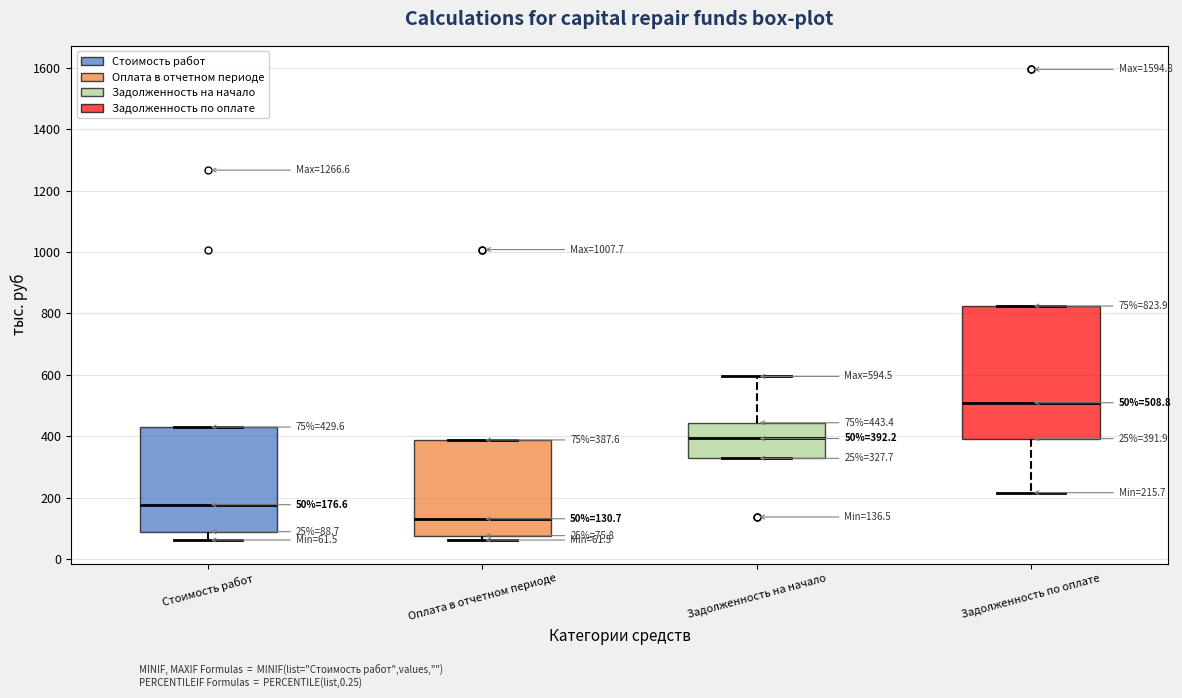

Which box's median line is the highest?

Задолженность по оплате